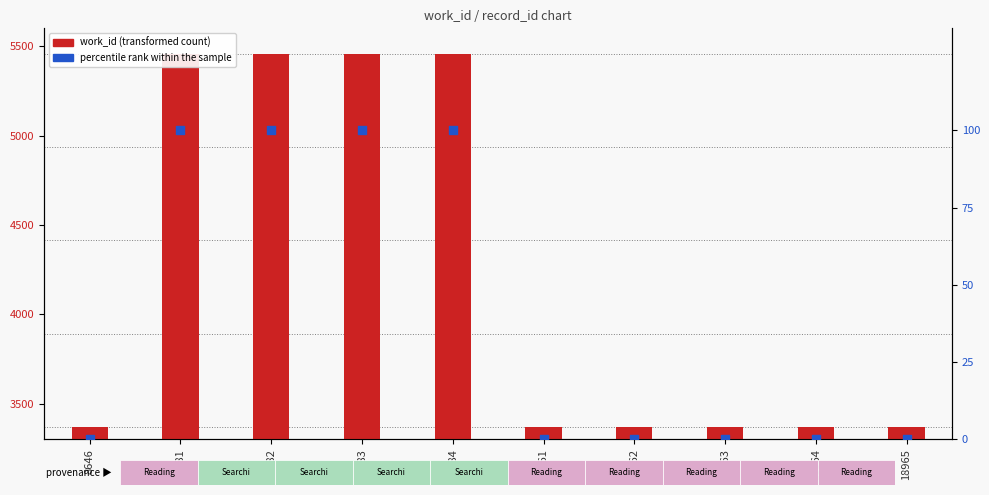

Which series reaches the minimum Y coordinate?

percentile rank within the sample